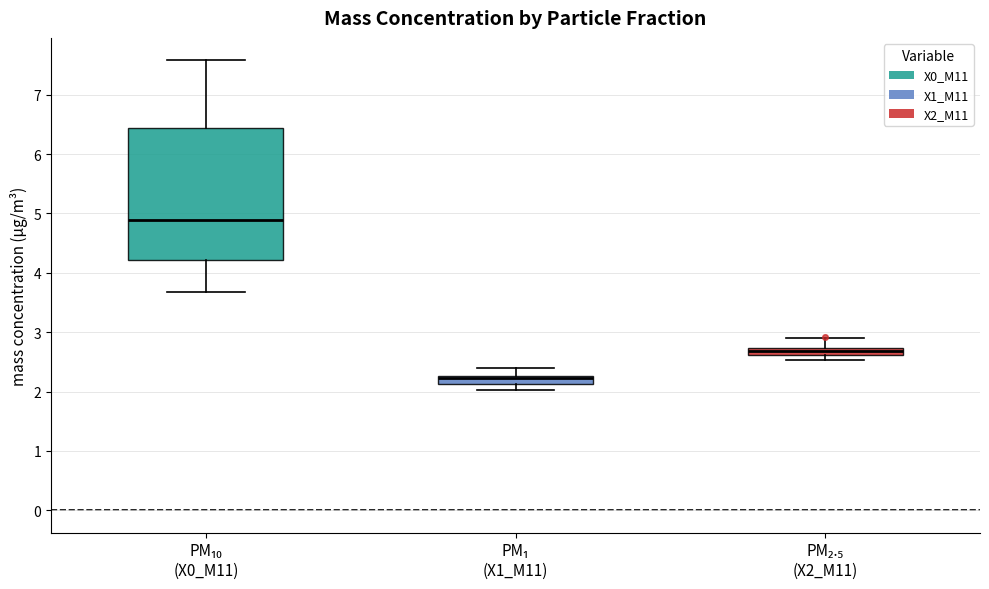

Where does the upper whisker of the box for PM₁₀ (X0_M11) end on the y-axis? The values are not printed on the chart, so give them approximately, as read against the axis.

7.6